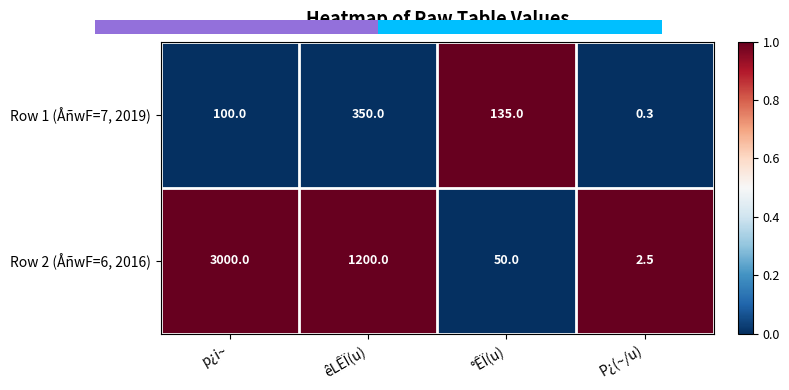

What is the highest value of the Row 2 (ÅñwF=6, 2016) series?

3000.0